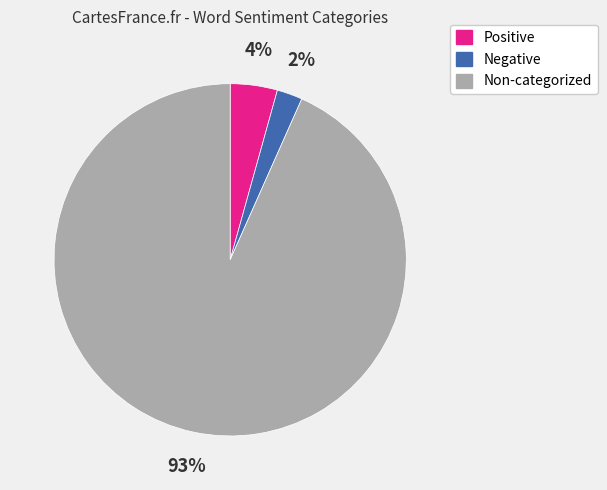

To the nearest percent, what is the average slice percentage?

33%